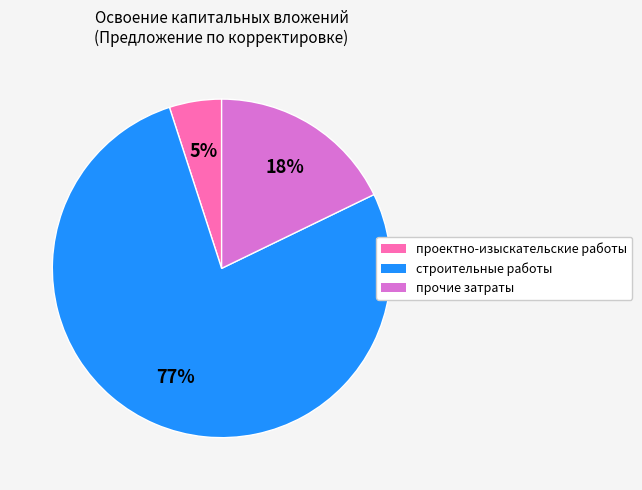

Rank the categories by value from lowest to highest.

проектно-изыскательские работы, прочие затраты, строительные работы